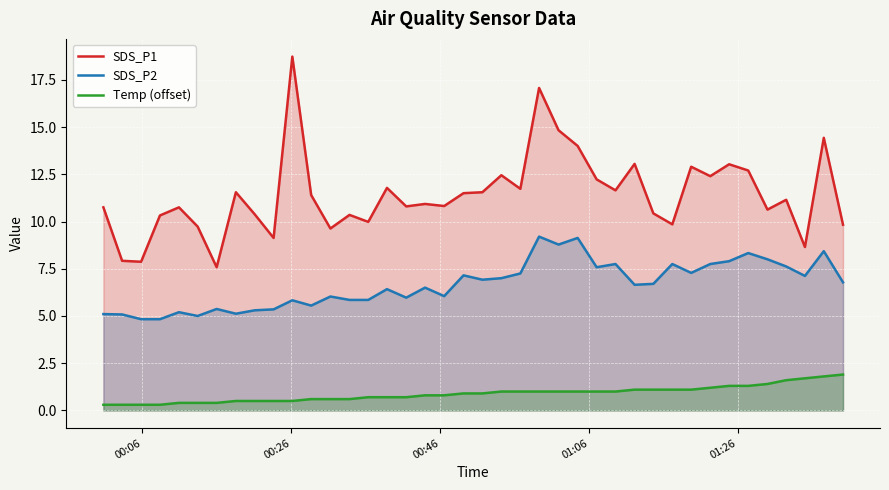

At how many categories does at least one series exceed 7?

40